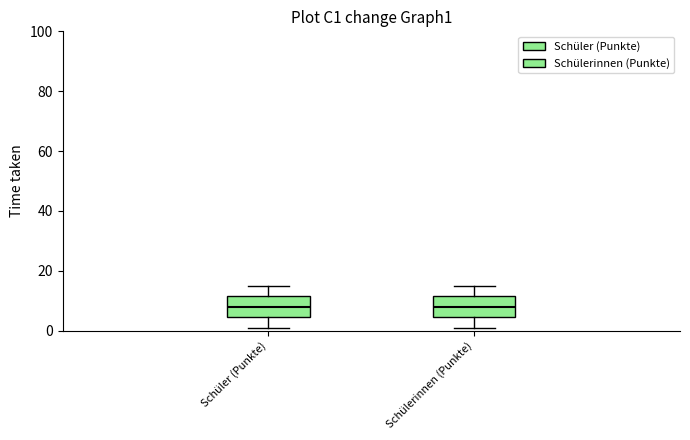

Where does the median line of the box for Schülerinnen (Punkte) sit on the y-axis? The values are not printed on the chart, so give them approximately, as read against the axis.

8